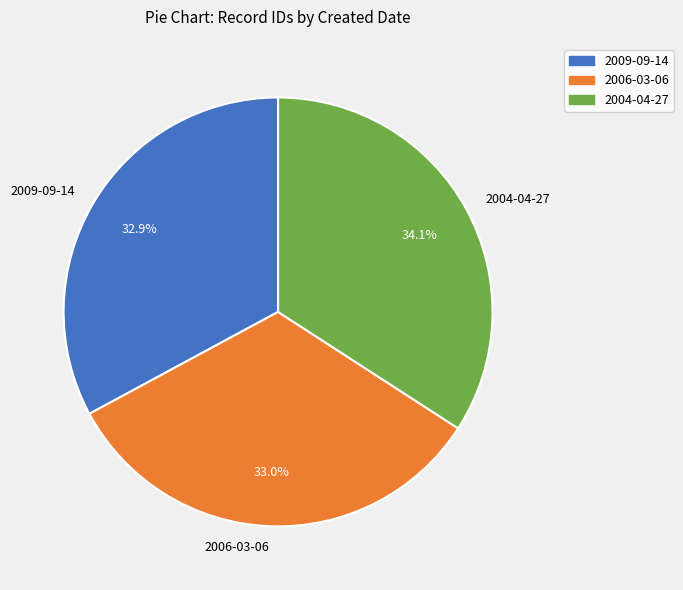

What percentage is the 2009-09-14 slice, to the nearest percent?

33%